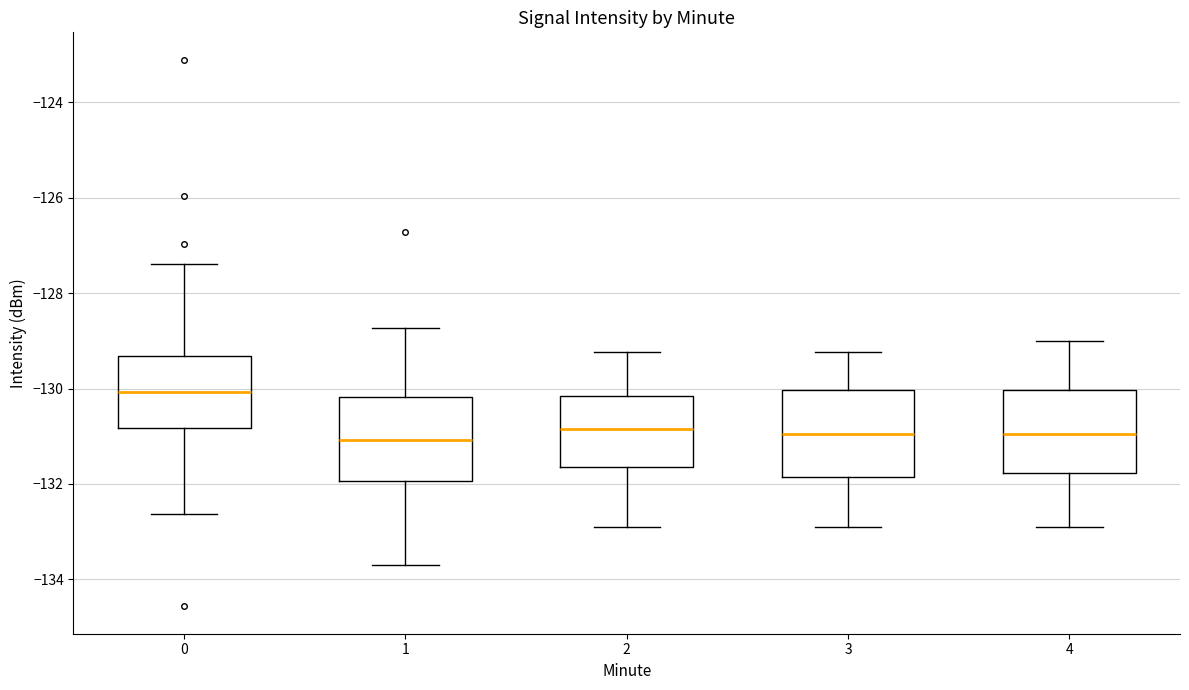

Where does the upper whisker of the box at x = 0 end on the y-axis? The values are not printed on the chart, so give them approximately, as read against the axis.

-127.4